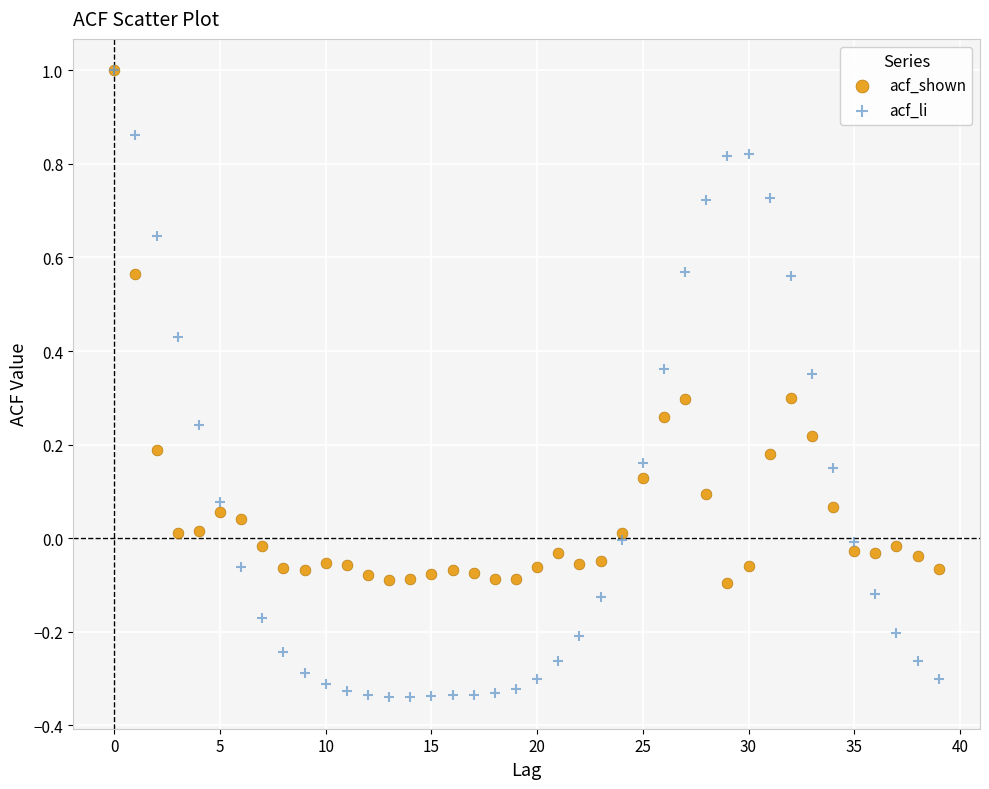

Which series has the largest Y range (max minus min)?

acf_li